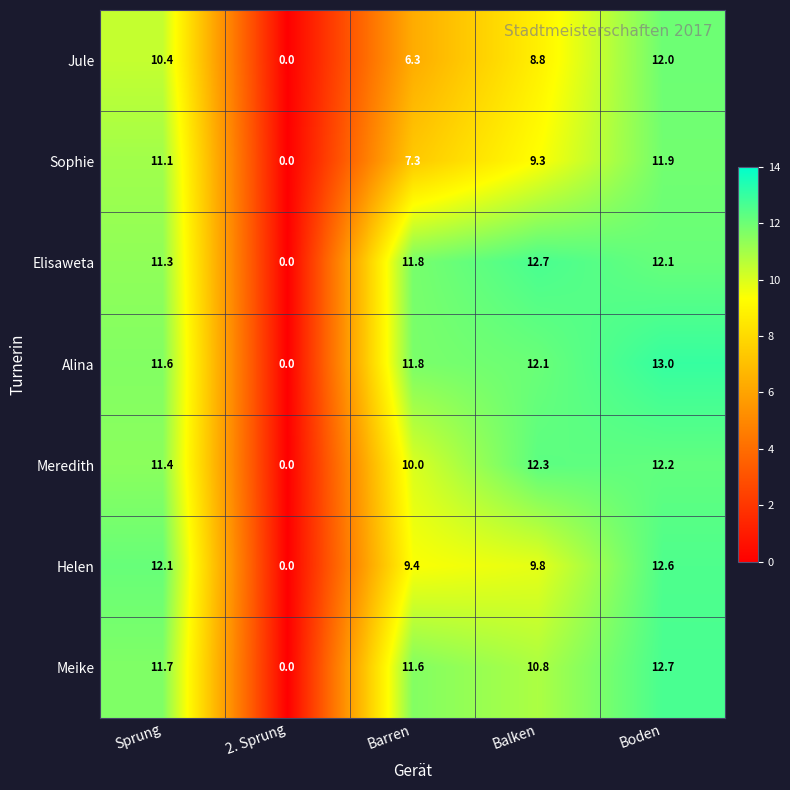

How many categories are shown in the chart?

5